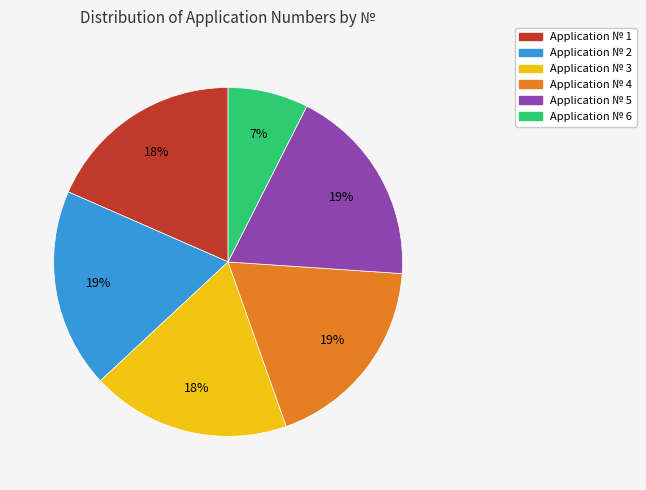

Is there a majority slice in this chart?

No